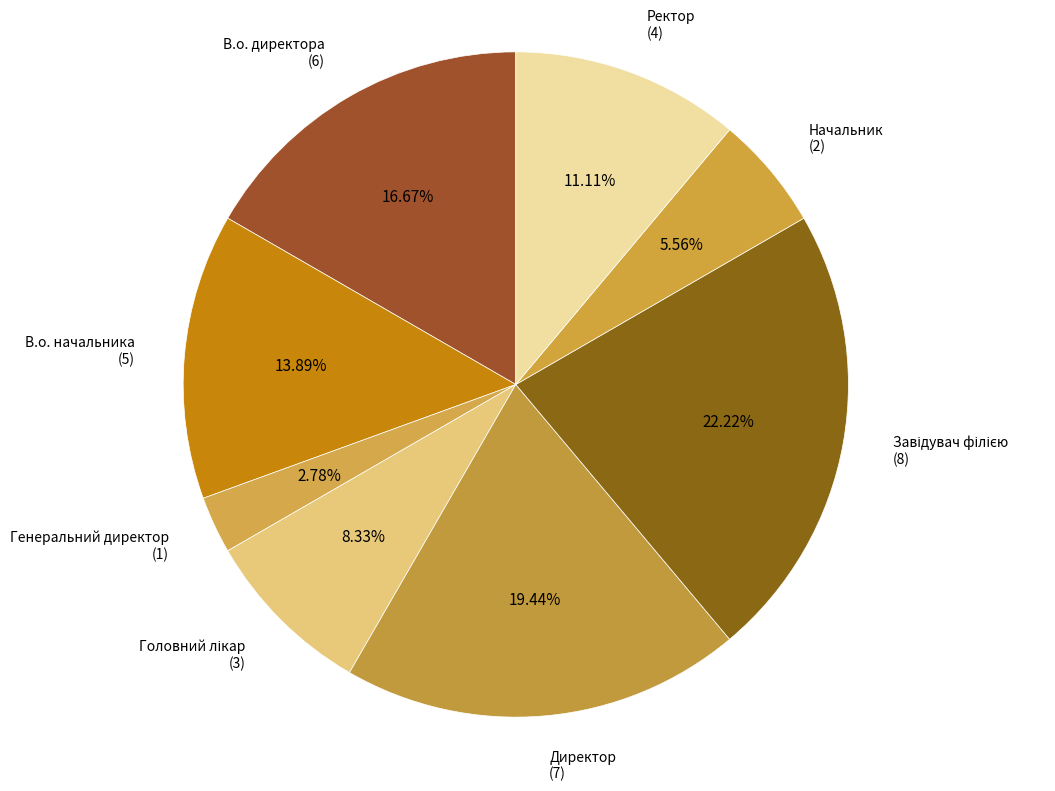

How many slices are in this pie chart?

8